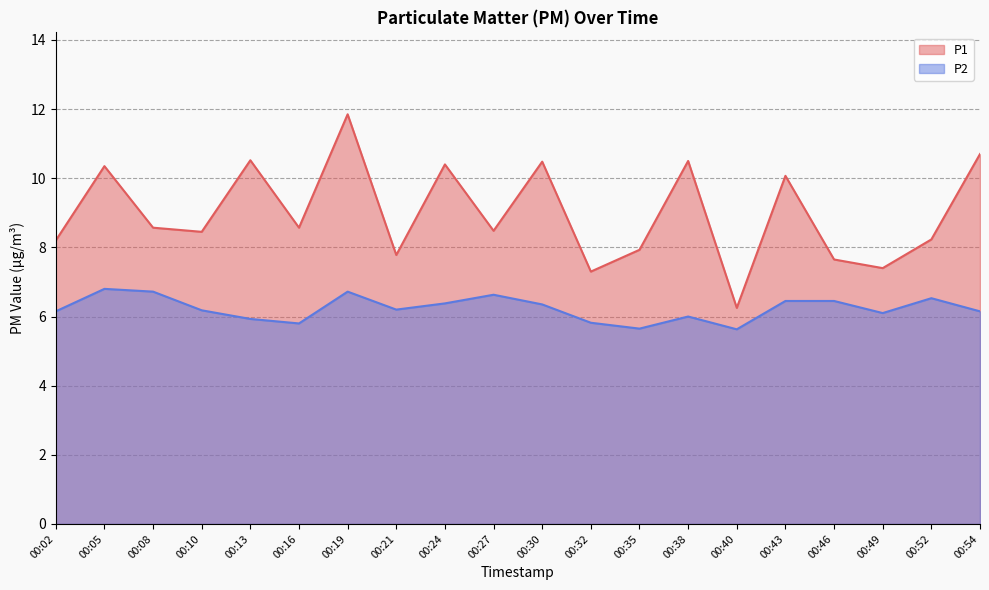

How many lines are shown in the chart?

2